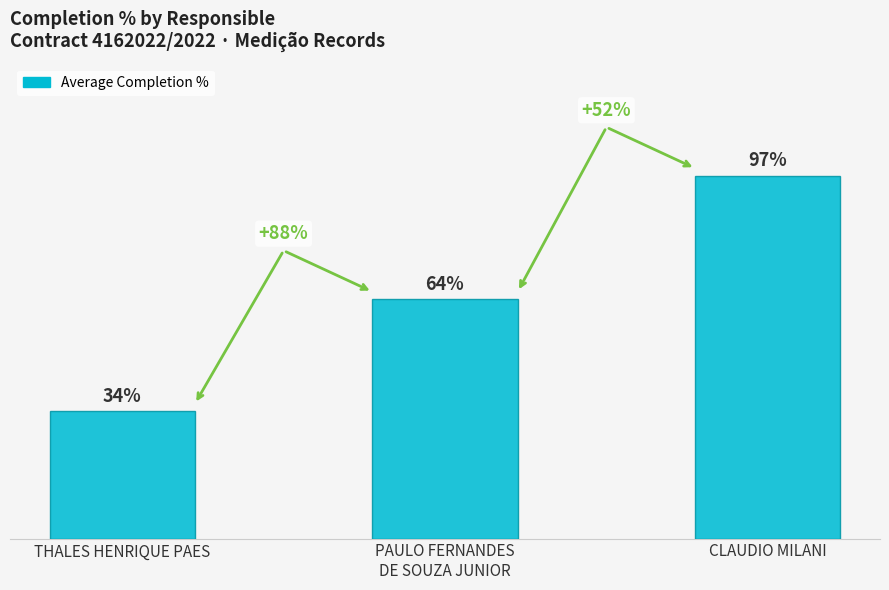

At which category does the chart reach its minimum across all series?

THALES HENRIQUE PAES